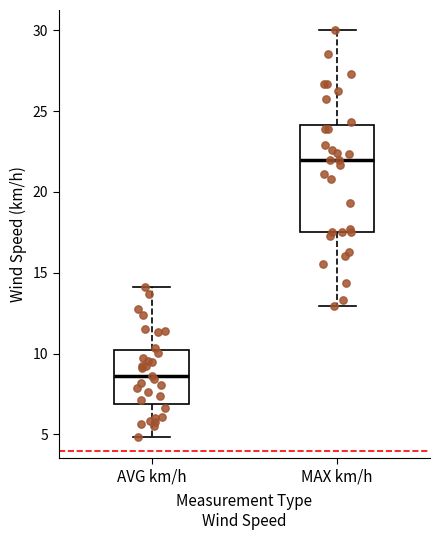

Which box's median line is the lowest?

AVG km/h